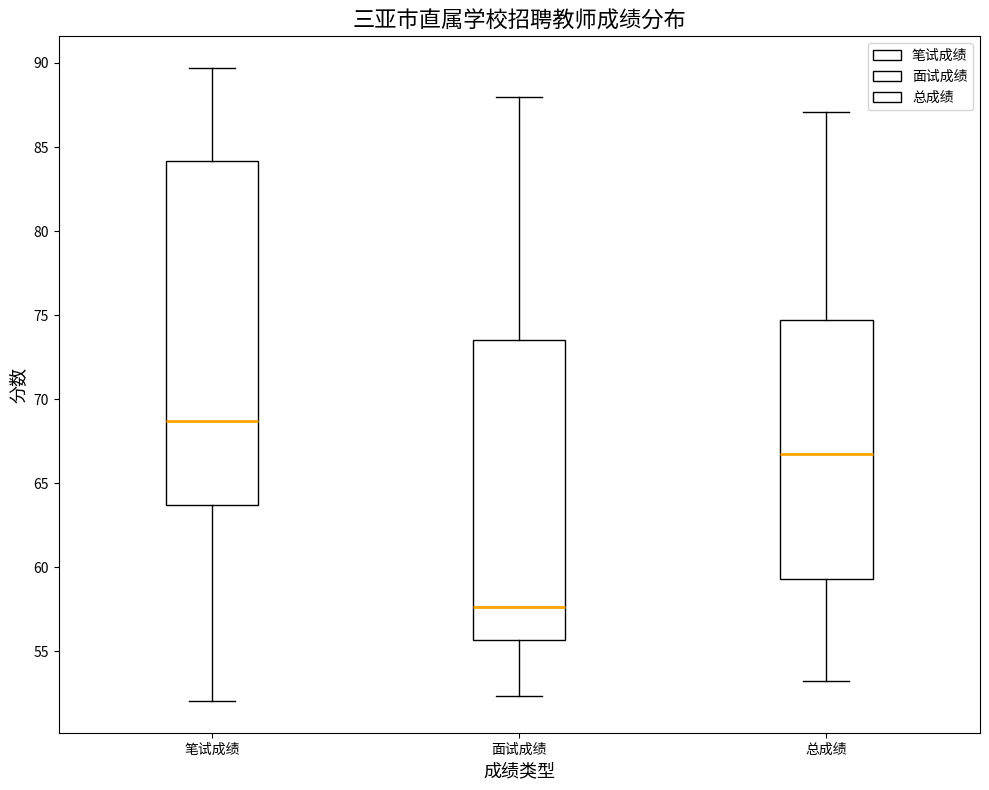

Reading left to right, read every box against the y-axis: the position of its median line, the range the box covers, and the ends of its whiskers. The values are not printed on the chart, so give them approximately, as read against the axis.

笔试成绩: median 68.5, box 63.5 to 84.0, whiskers 52.0 to 89.5
面试成绩: median 57.5, box 55.5 to 73.5, whiskers 52.5 to 88.0
总成绩: median 66.5, box 59.5 to 74.5, whiskers 53.0 to 87.0